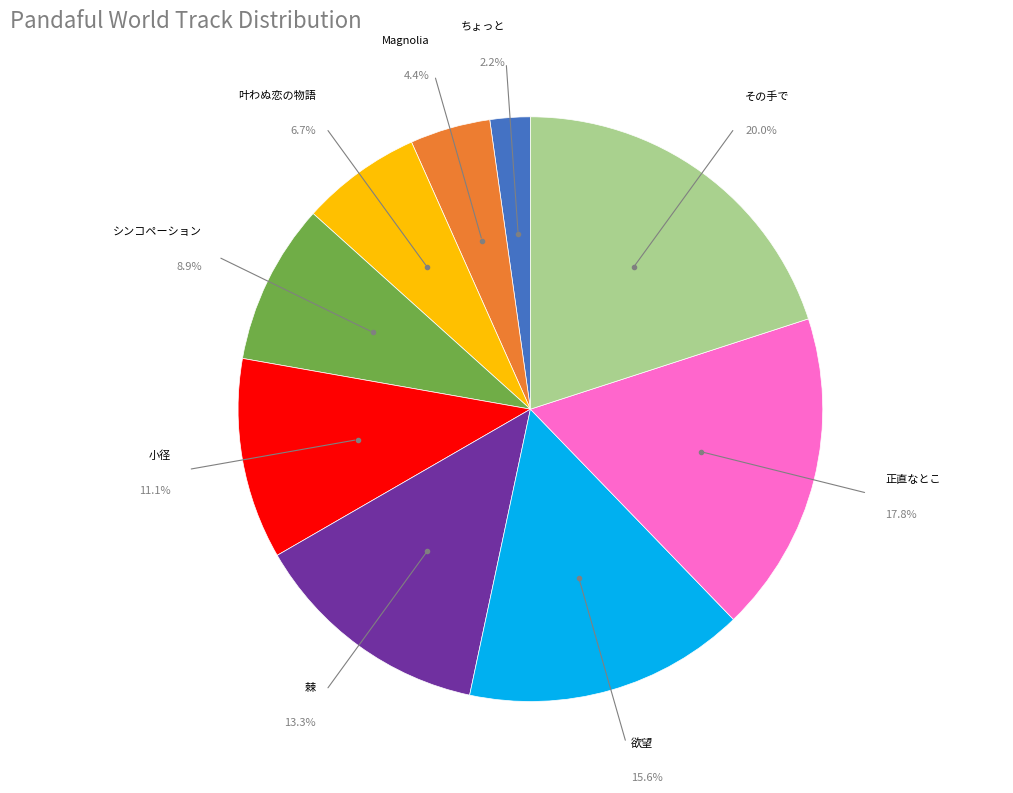

Does any single category account for the majority?

No